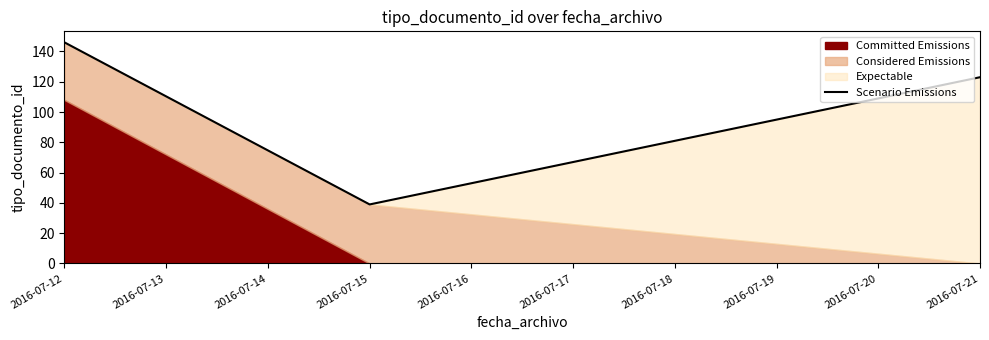

True or false: Scenario Emissions has a value of 146 at 2016-07-12.

True